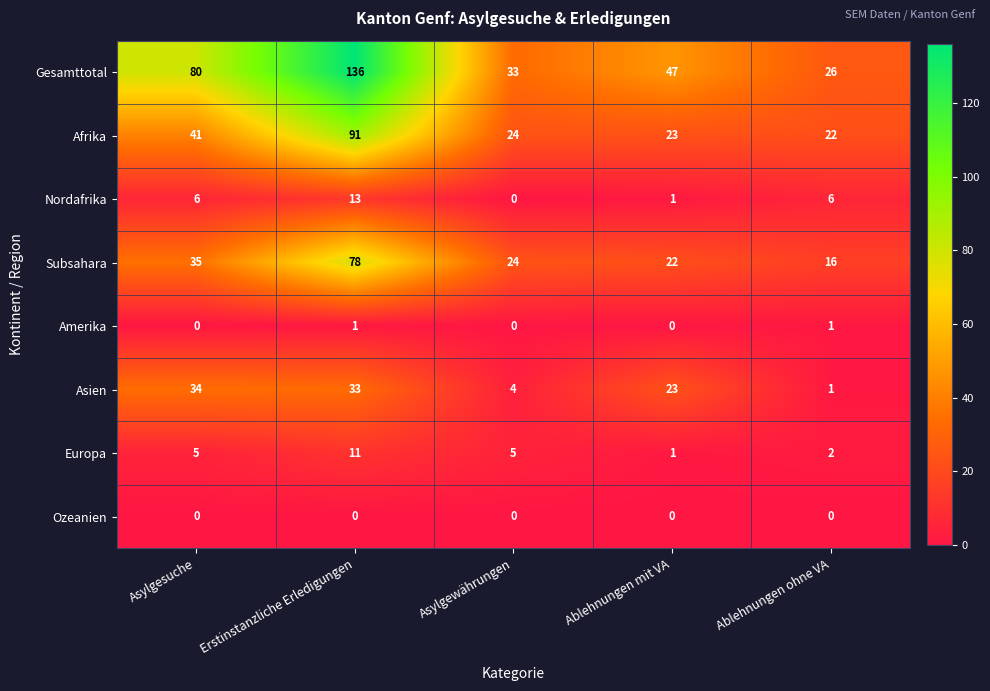

What is the maximum value shown in the chart?

136